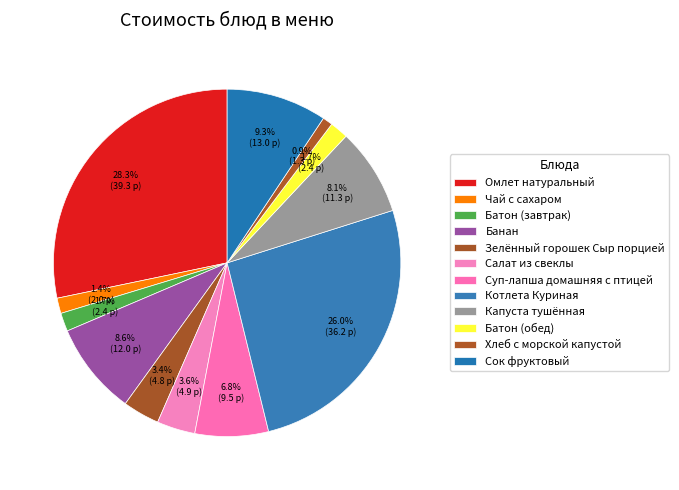

Combined, what portion of the pie is Суп-лапша домашняя с птицей and Салат из свеклы?

10.4%